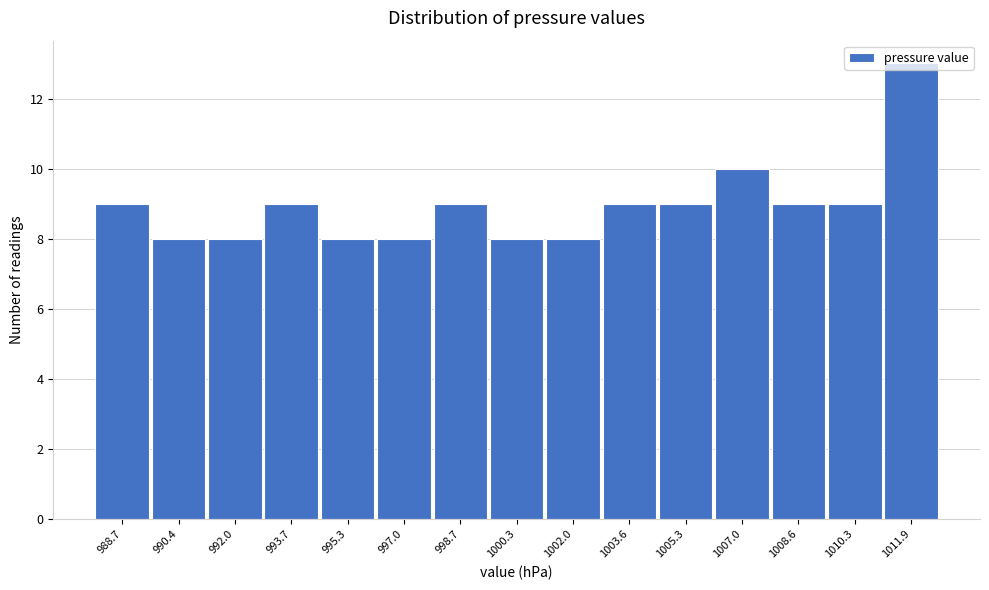

Read the value at 1008.6.

9